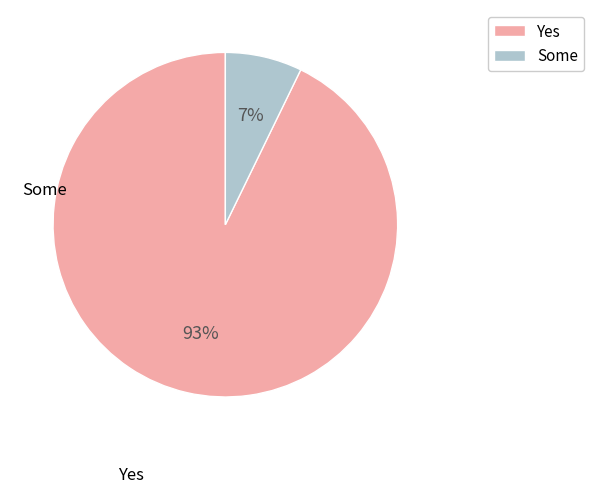

What is the majority slice?

Yes